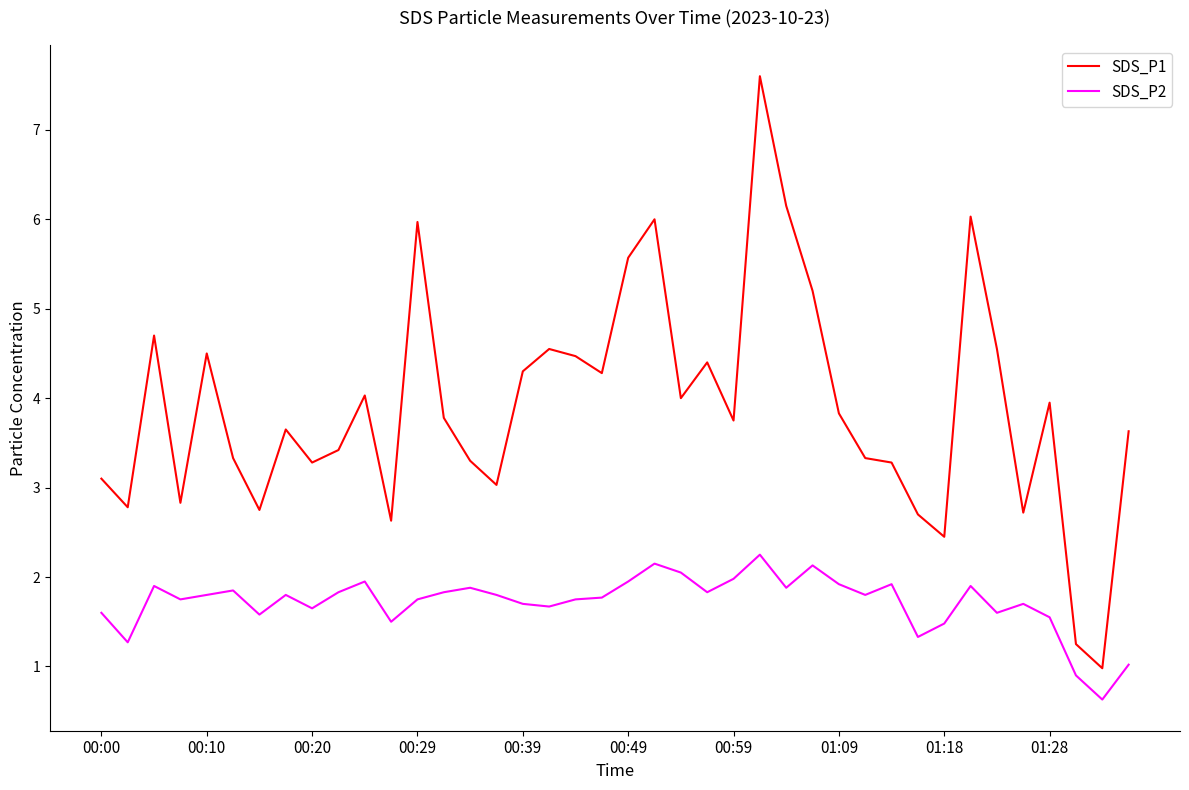

Which series has the largest range (max minus min)?

SDS_P1